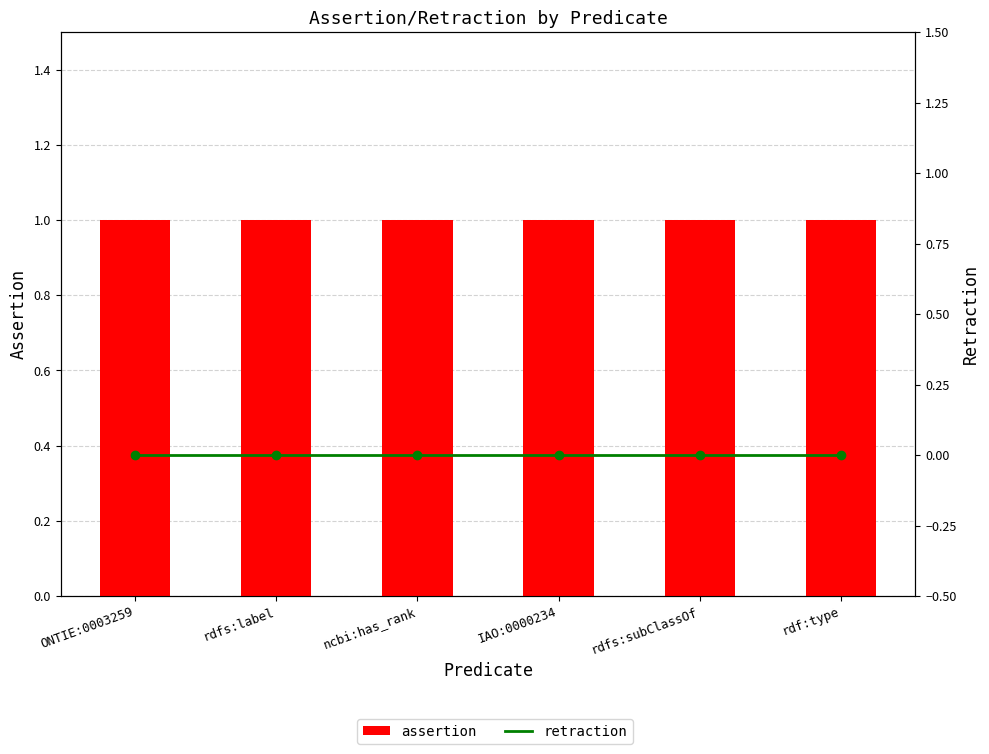

Reading left to right, extract all data points from this chart.

assertion: ONTIE:0003259=1	rdfs:label=1	ncbi:has_rank=1	IAO:0000234=1	rdfs:subClassOf=1	rdf:type=1
retraction: ONTIE:0003259=0	rdfs:label=0	ncbi:has_rank=0	IAO:0000234=0	rdfs:subClassOf=0	rdf:type=0